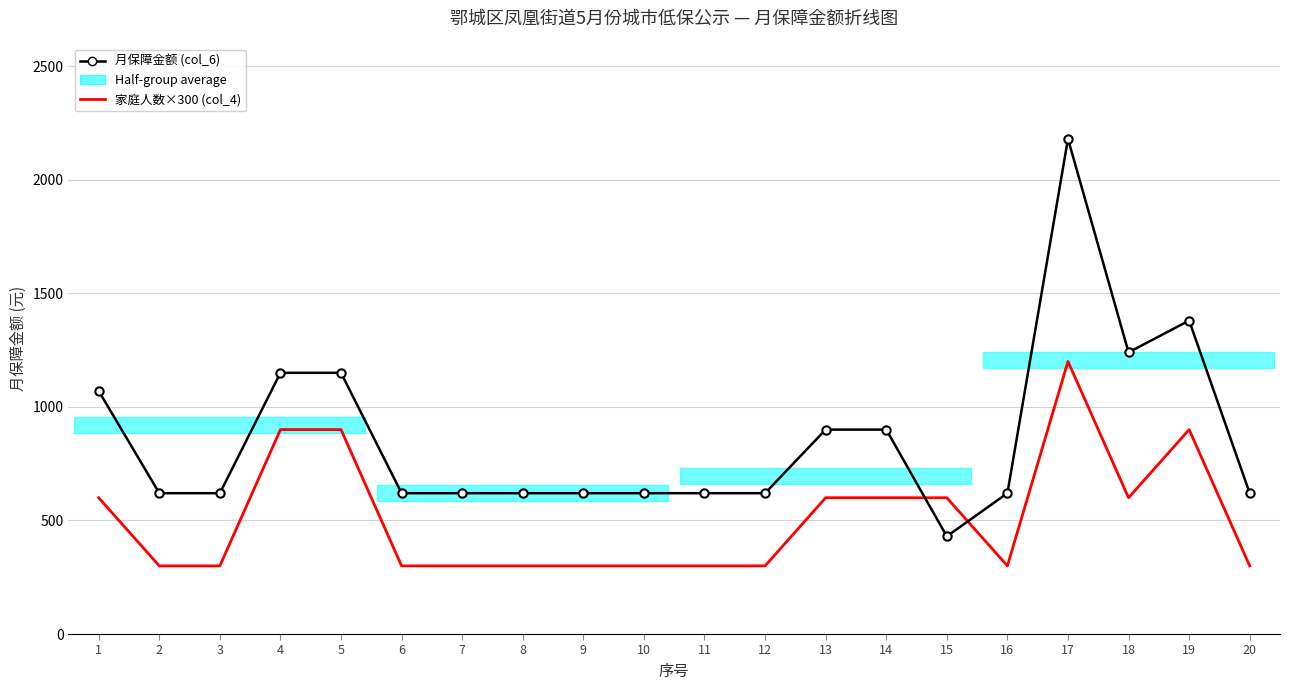

Rank the series at 17 from highest to lowest value.

月保障金额 (col_6), 家庭人数×300 (col_4)